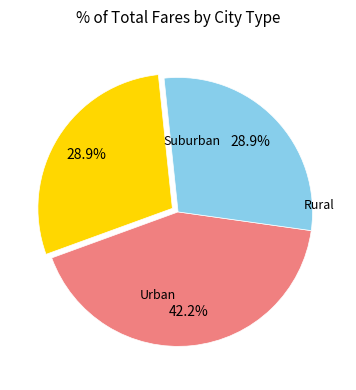

Does any single category account for the majority?

No